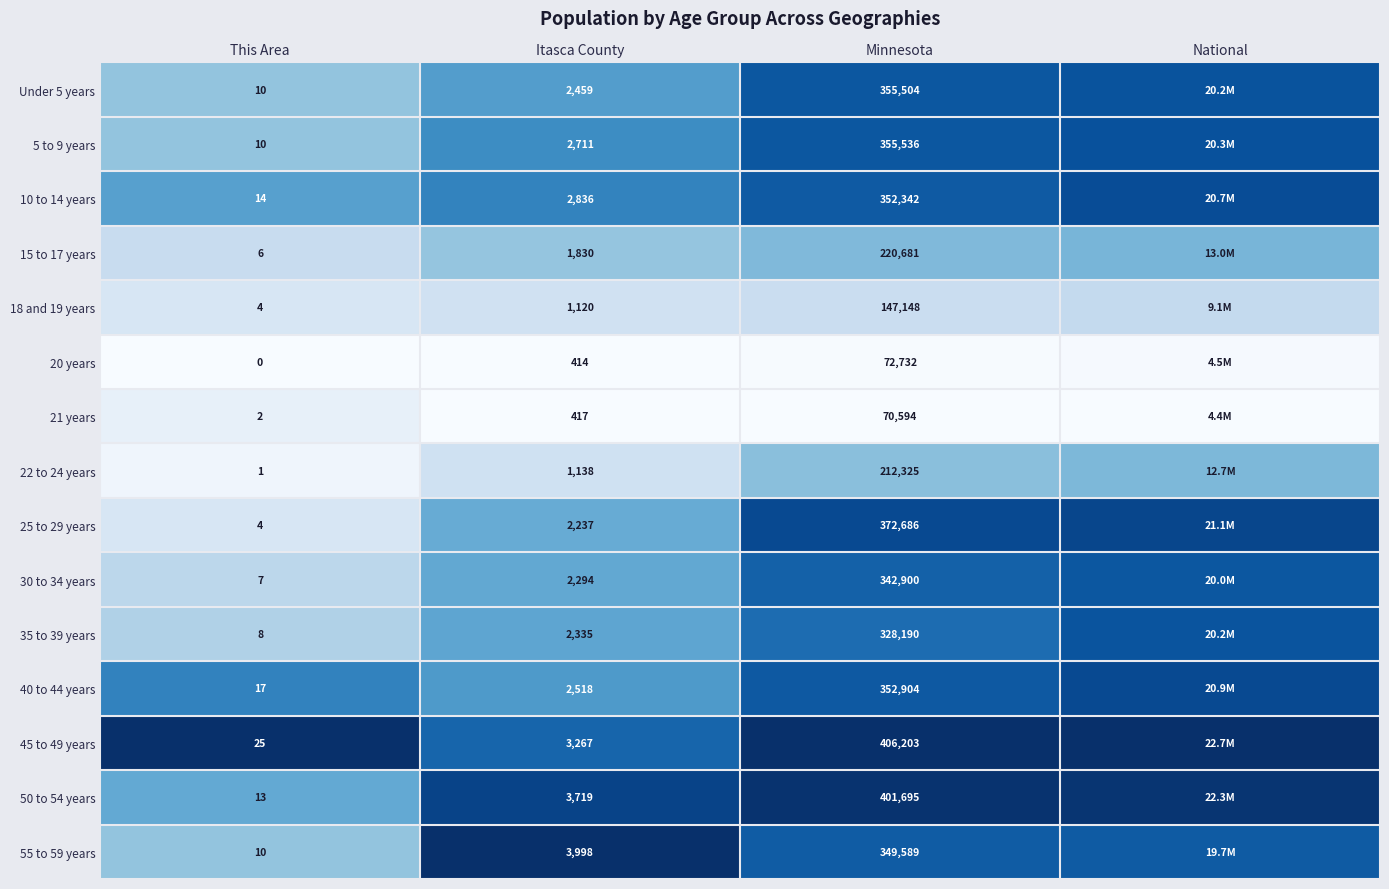

What is the total value across all series at Minnesota?

4341029.0